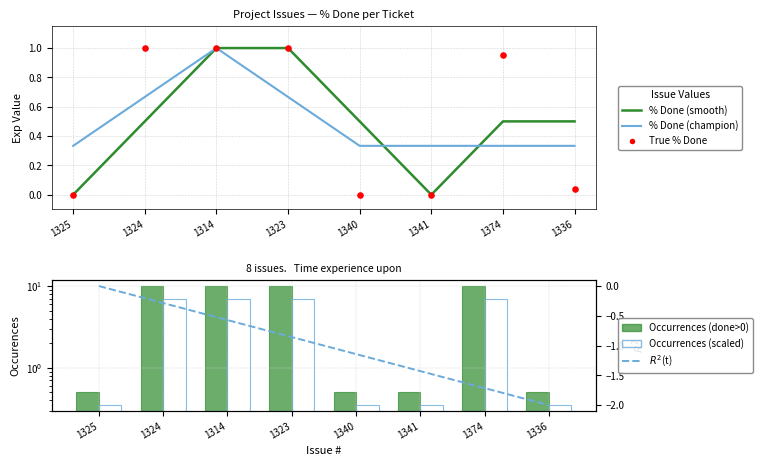

What is the total value across all series at 1324?

18.9